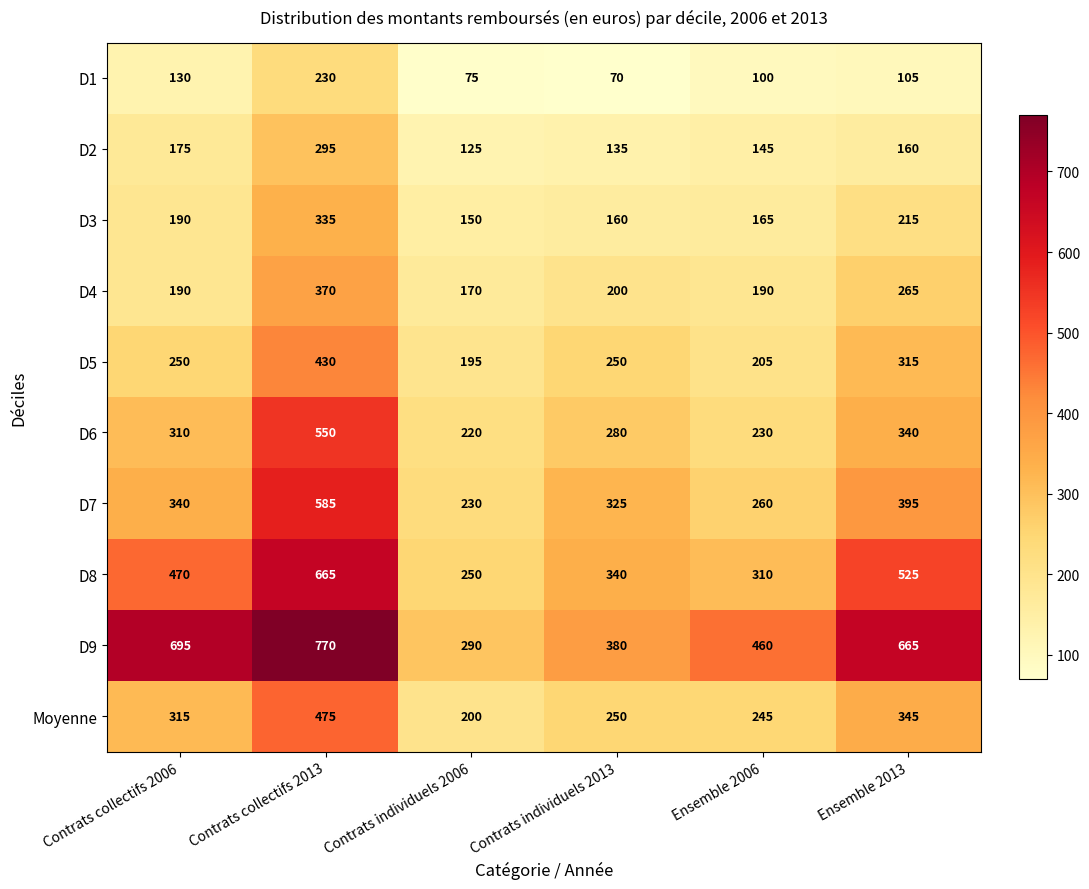

Which series has the widest spread of values?

D9